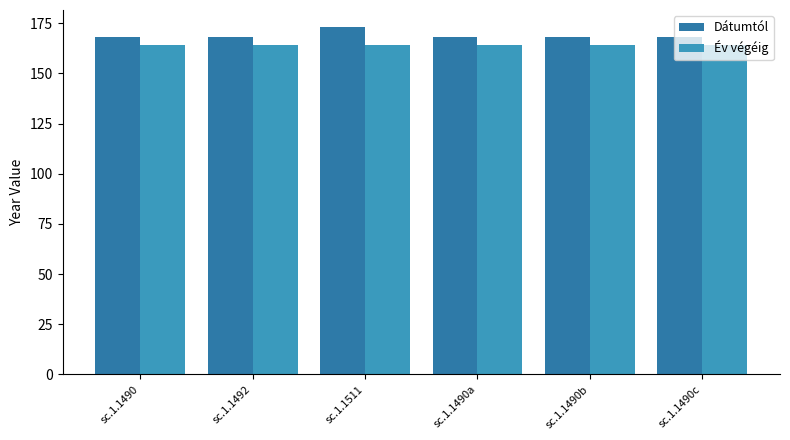

What is the label of the 1st bar from the left?

sc.1.1490